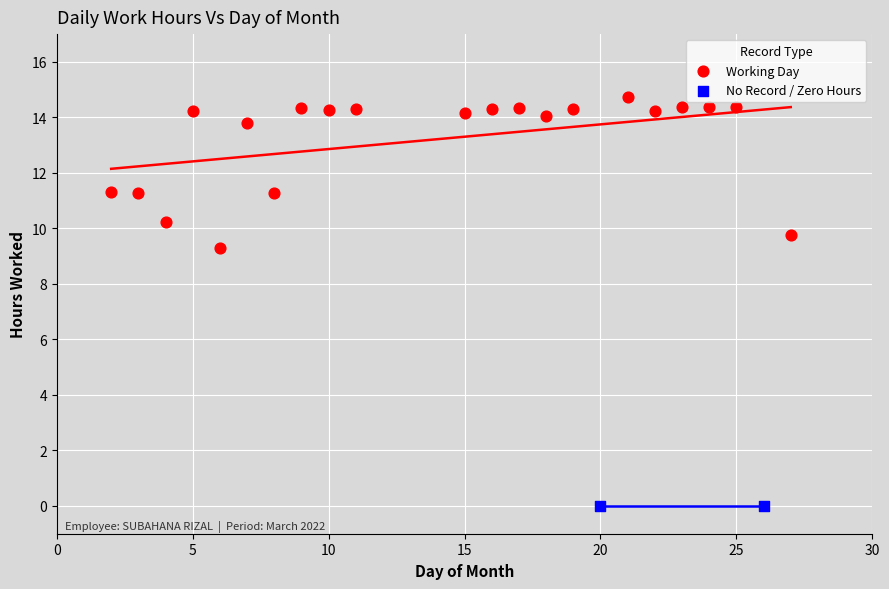

Which series contains the highest Y value?

Working Day